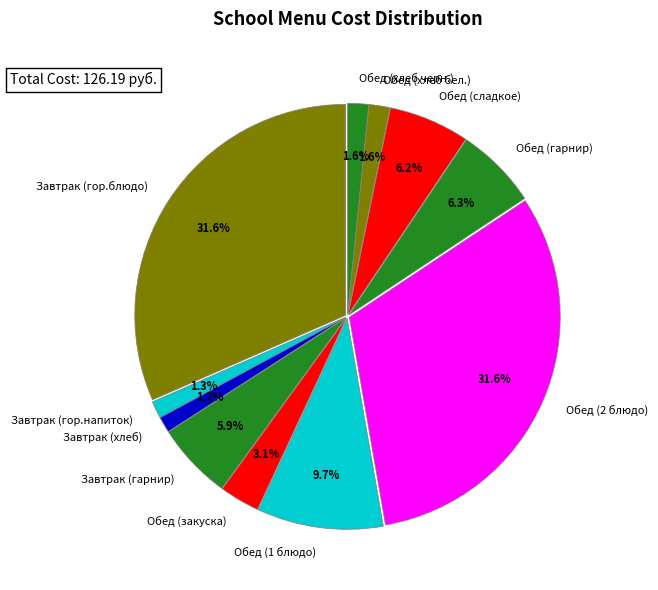

What percentage is the Обед (сладкое) slice, to the nearest percent?

6%